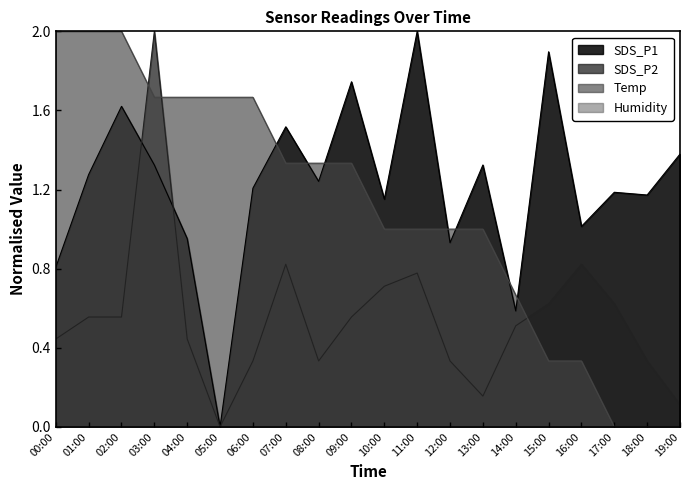

The value of SDS_P1 at 19:00 is 1.4. True or false?

True